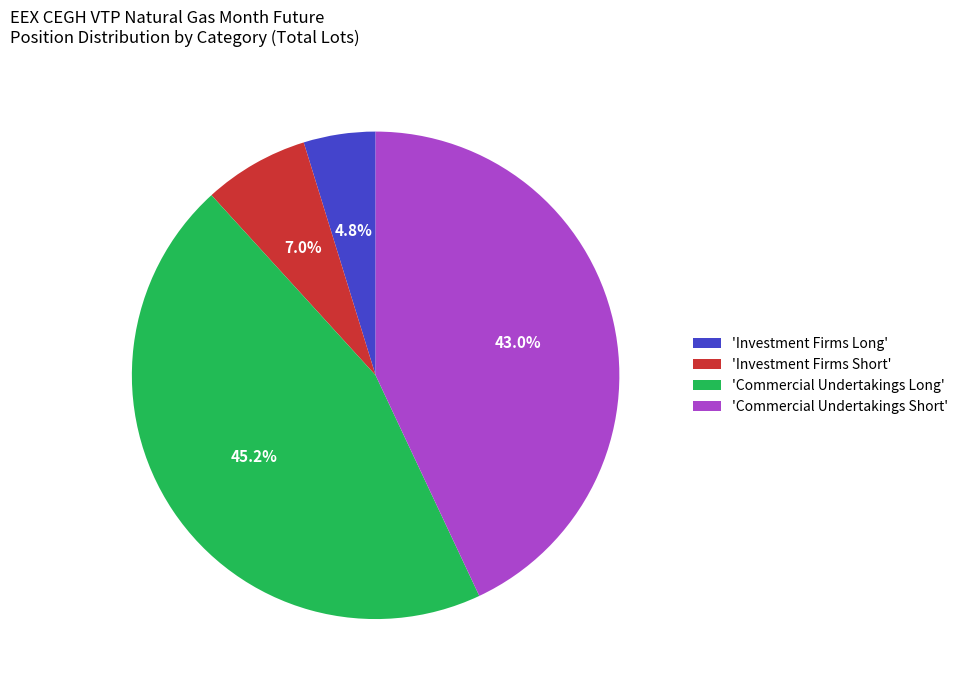

Combined, do 'Investment Firms Short' and 'Investment Firms Long' account for over 50%?

No